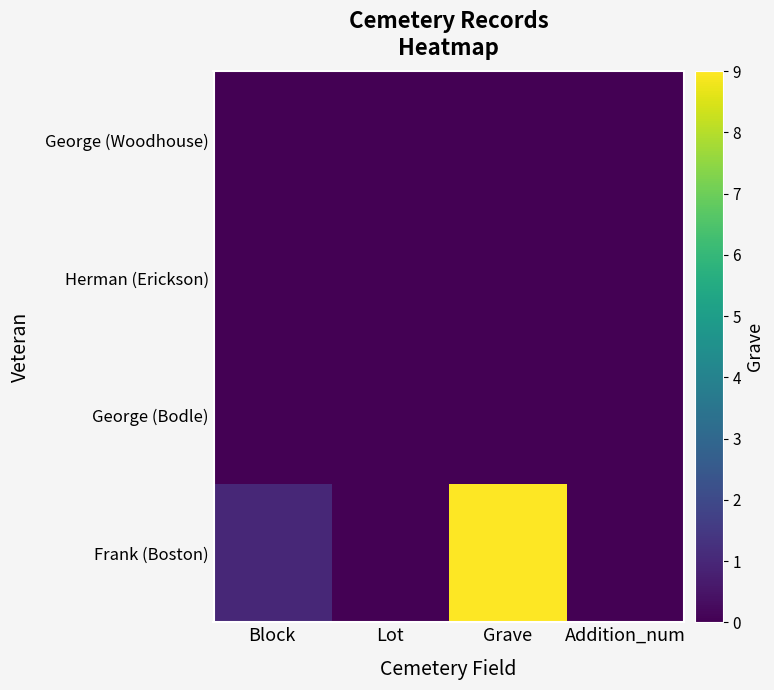

At how many categories does at least one series exceed 3?

1